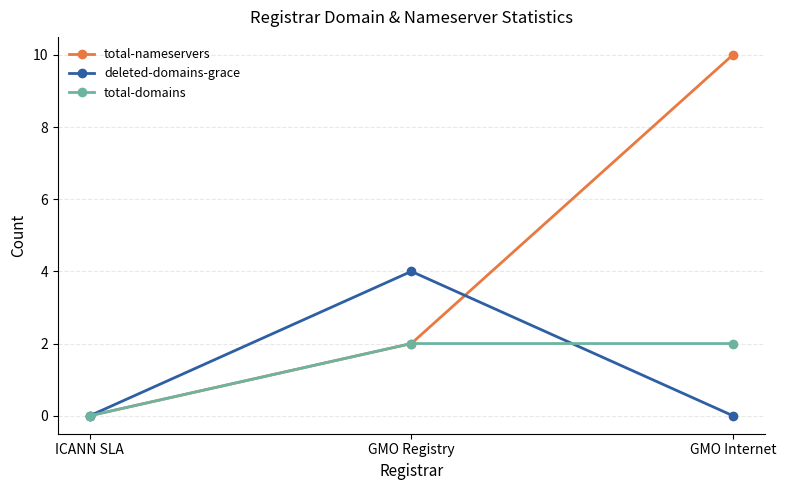

What is the maximum value shown in the chart?

10